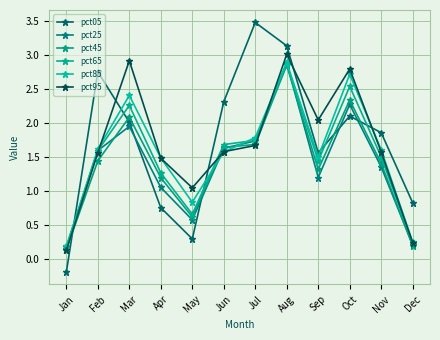

Where is pct05 nearest to the value 1?

Dec